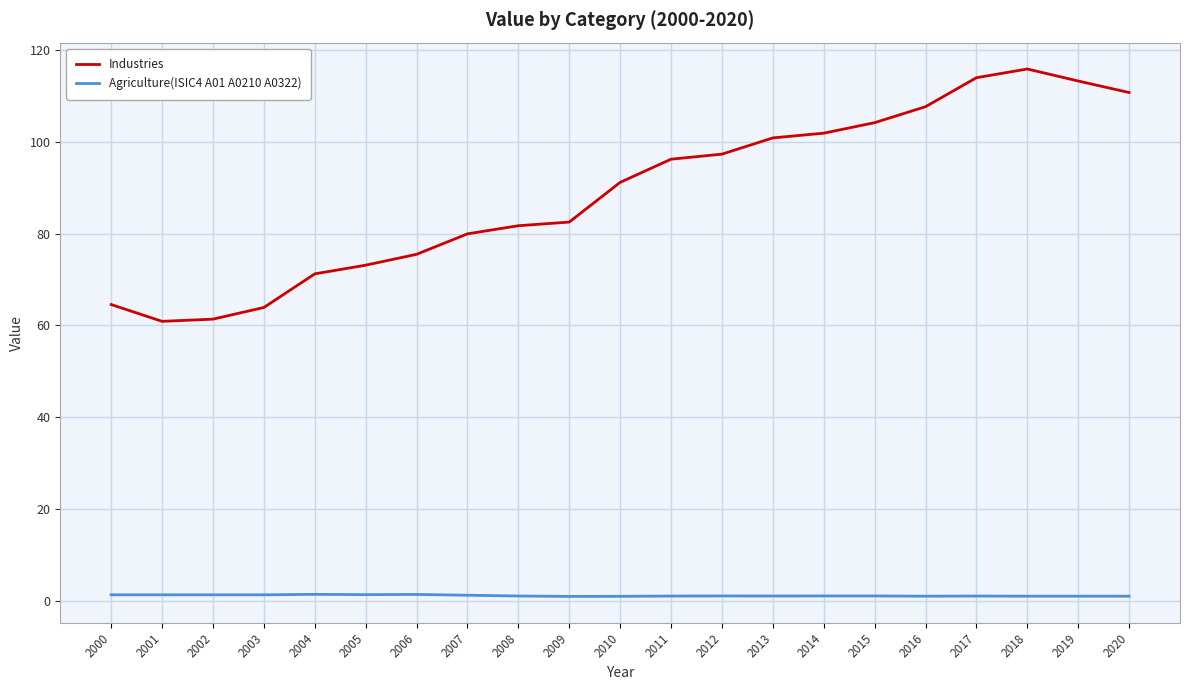

Is this an area chart (filled region under the line)?

No